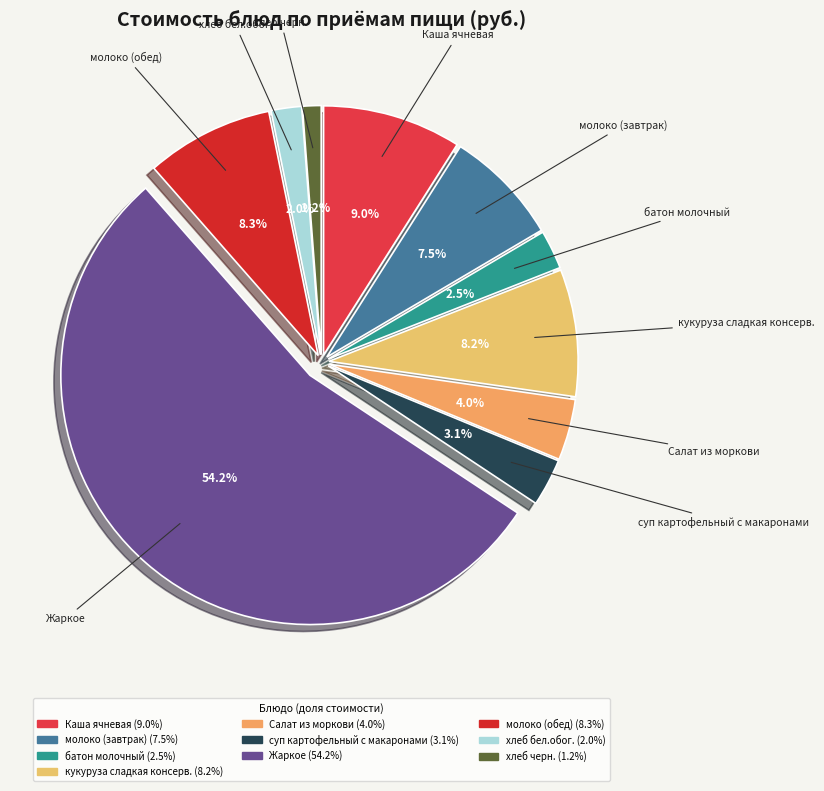

To the nearest percent, what is the combined percentage of суп картофельный с макаронами and молоко (завтрак)?

11%